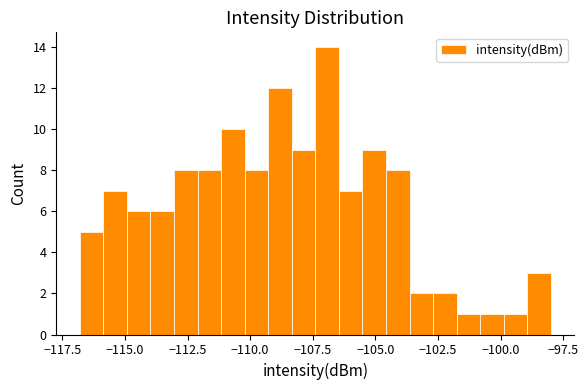

Around what value on the x-axis is the tallest bar? Give the approximate position of its centre, as read against the axis.

-107.0